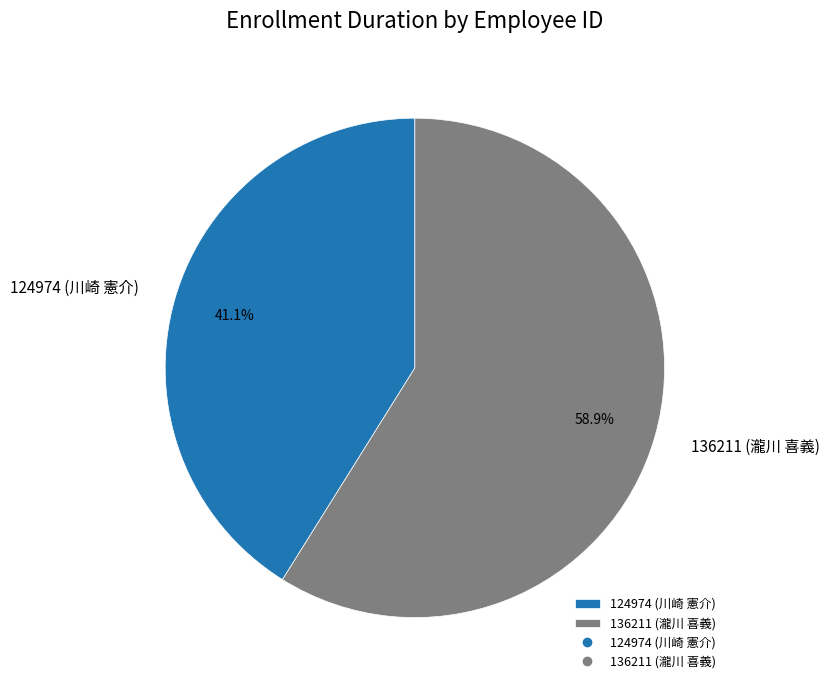

What is the ratio of the value at 136211 to the value at 124974?

1.4